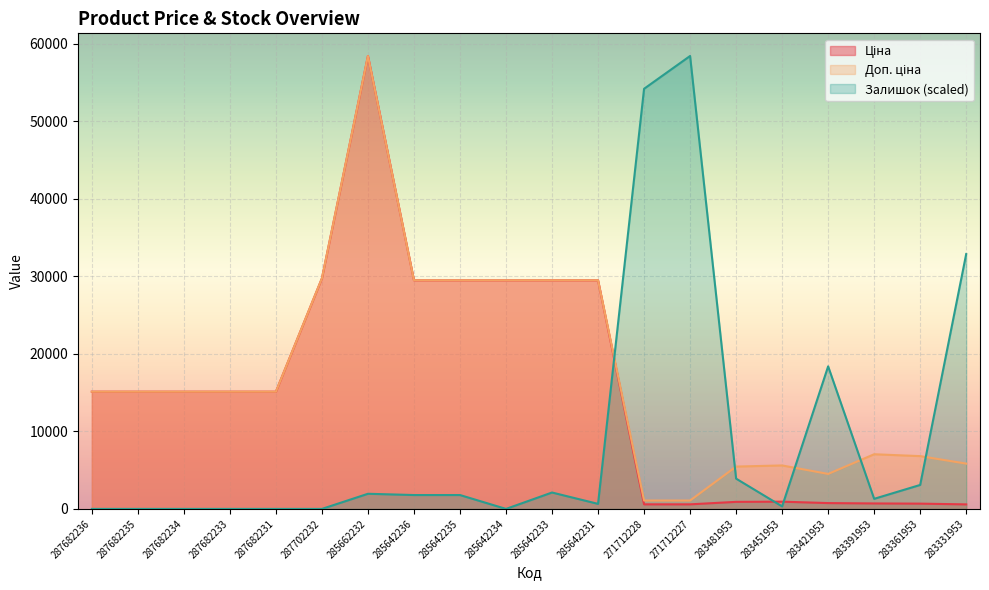

Which series changed the most between 287682233 and 285642233?

Ціна